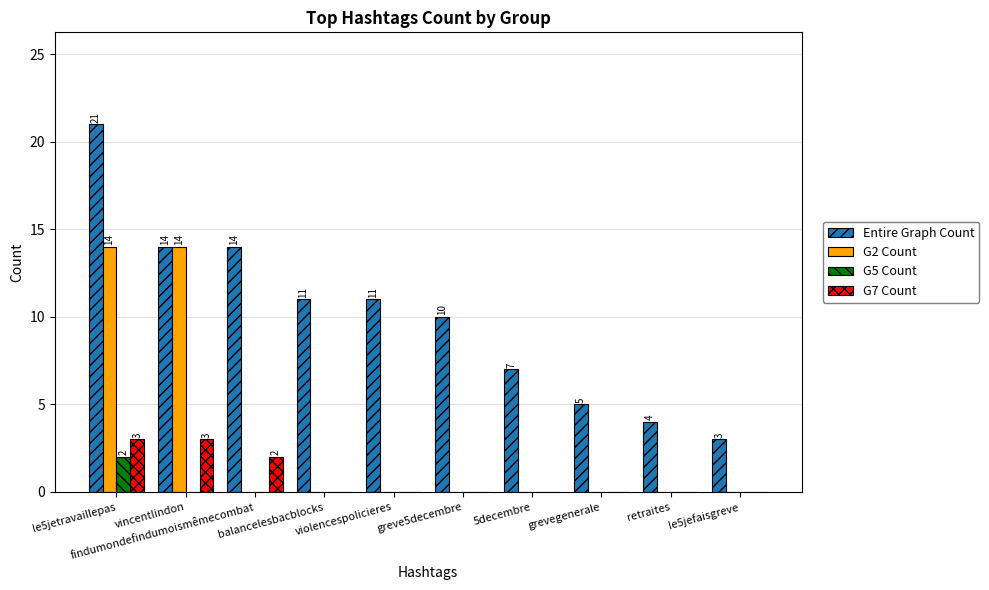

How many series are shown in this chart?

4